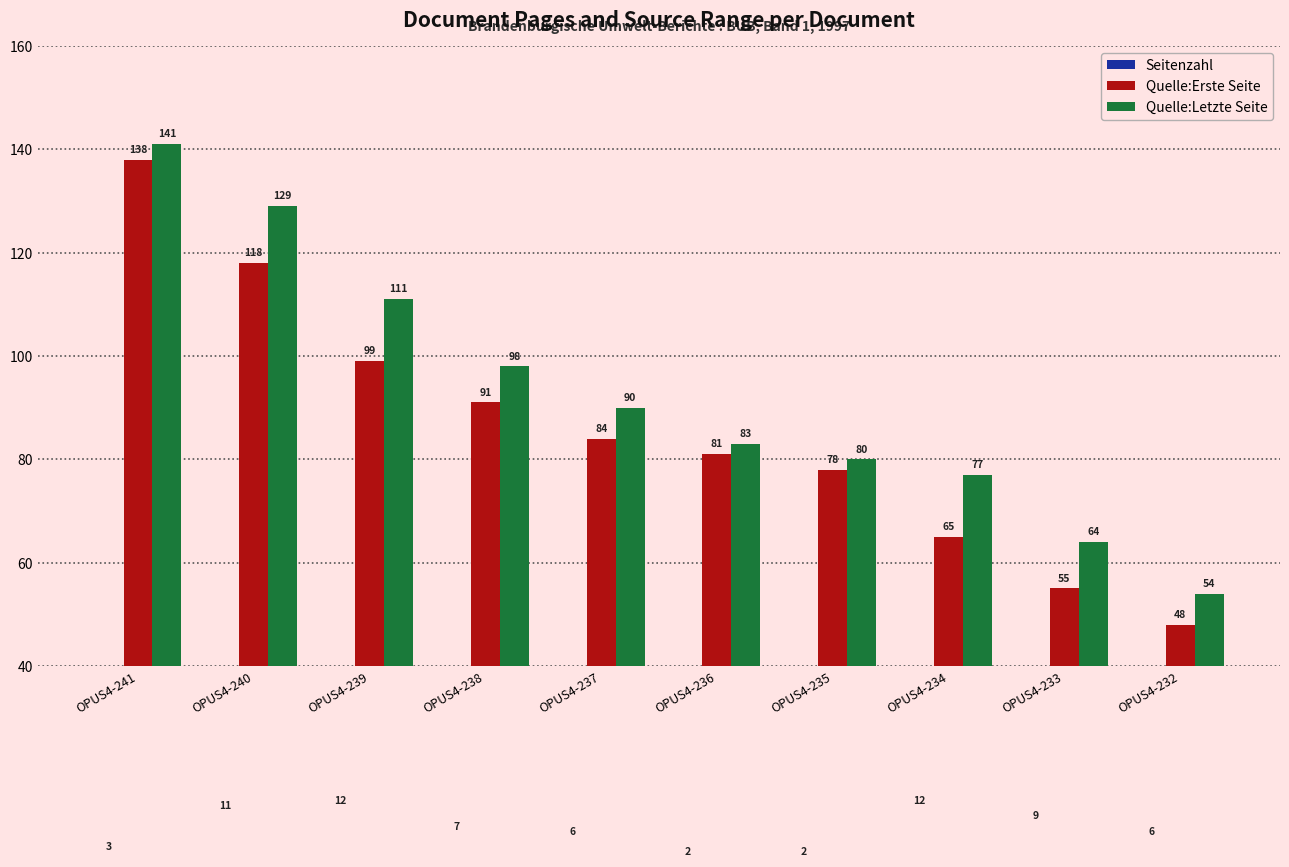

Rank the series at OPUS4-234 from lowest to highest value.

Seitenzahl, Quelle:Erste Seite, Quelle:Letzte Seite